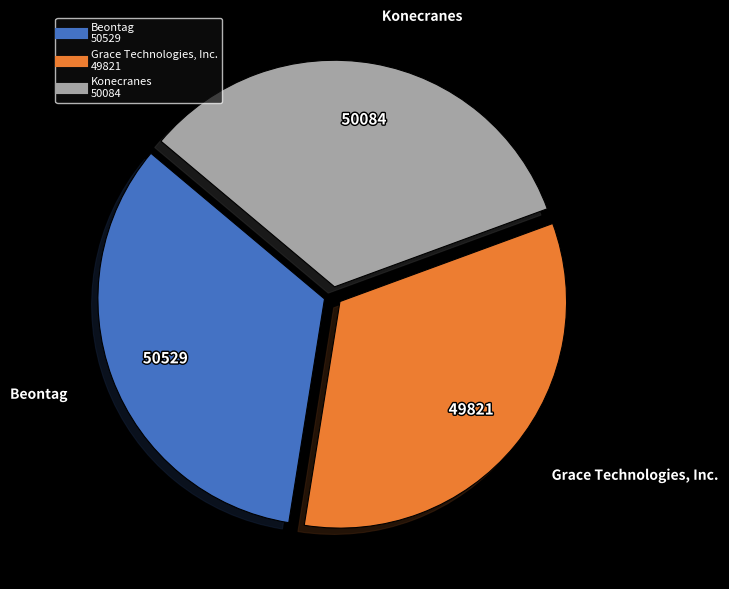

How many segments does this pie chart have?

3